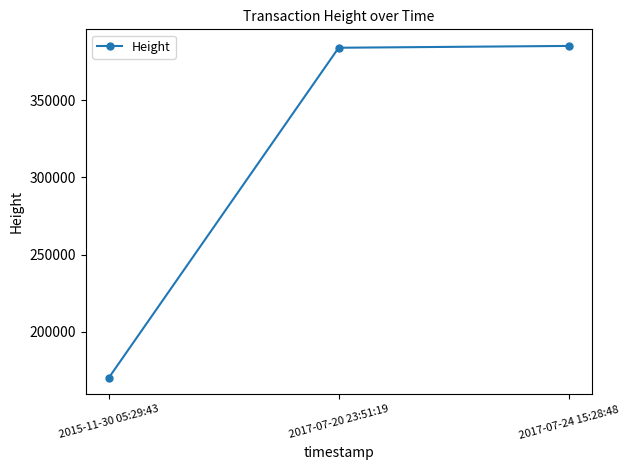

What is the sum of all values?

939192